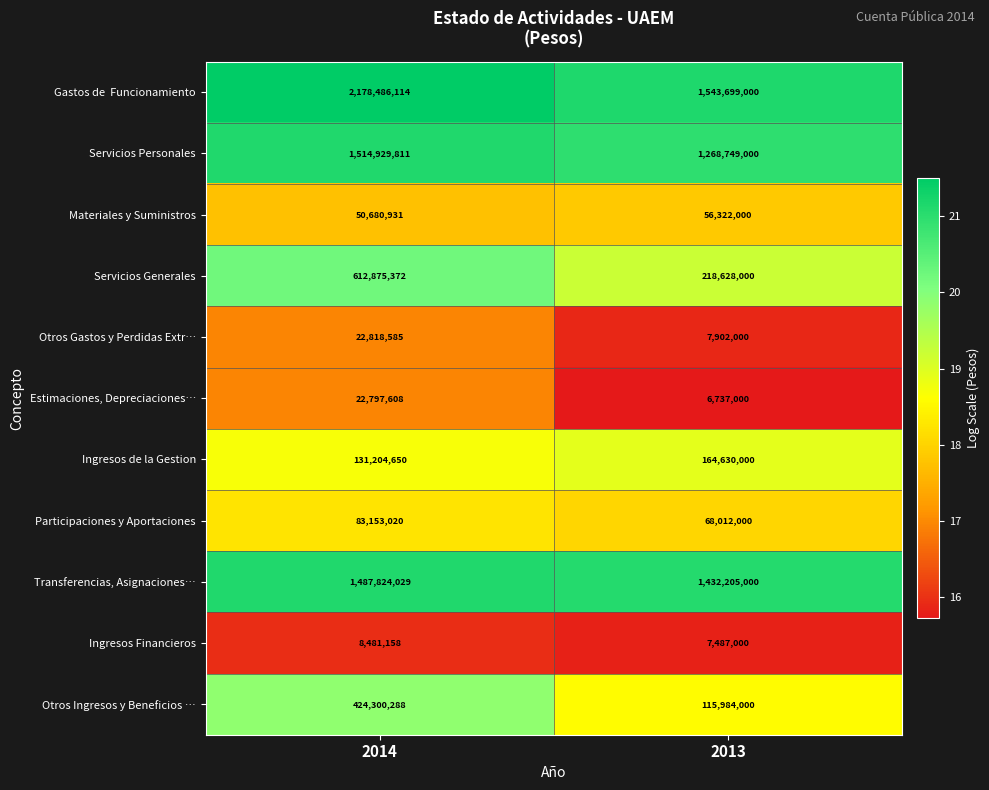

The Estimaciones, Depreciaciones… series shows 8639327 at 2014. True or false?

False